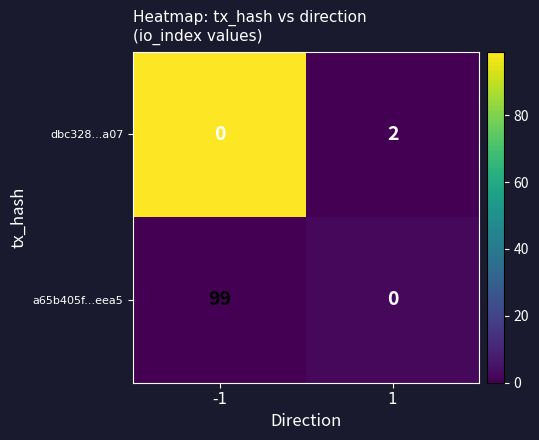

List the series in order of their overall mean, highest first.

a65b405f...eea5, dbc328...a07